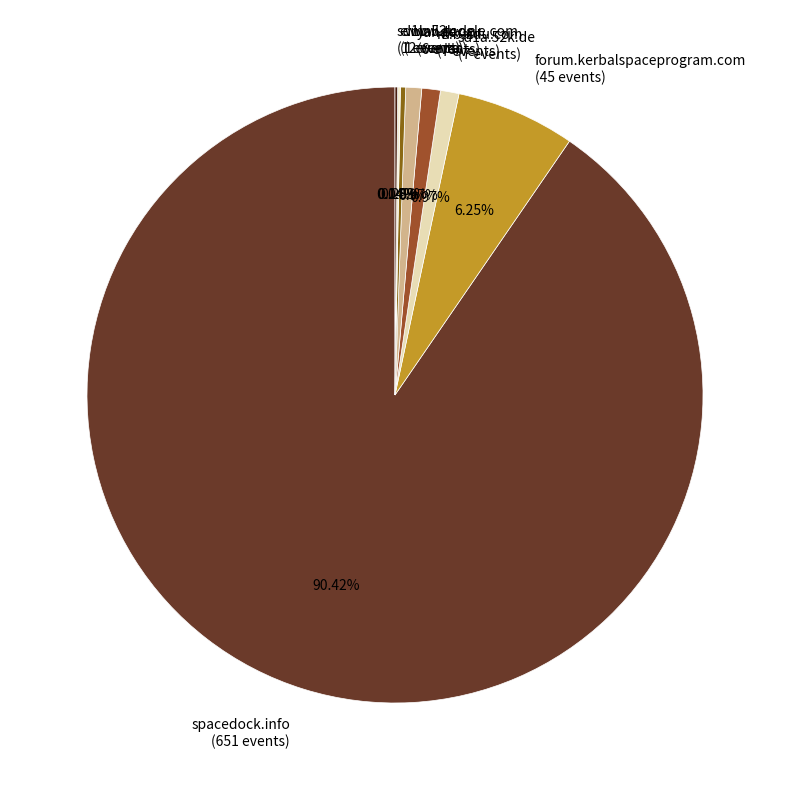

Is there any slice that represents more than half of the pie?

Yes